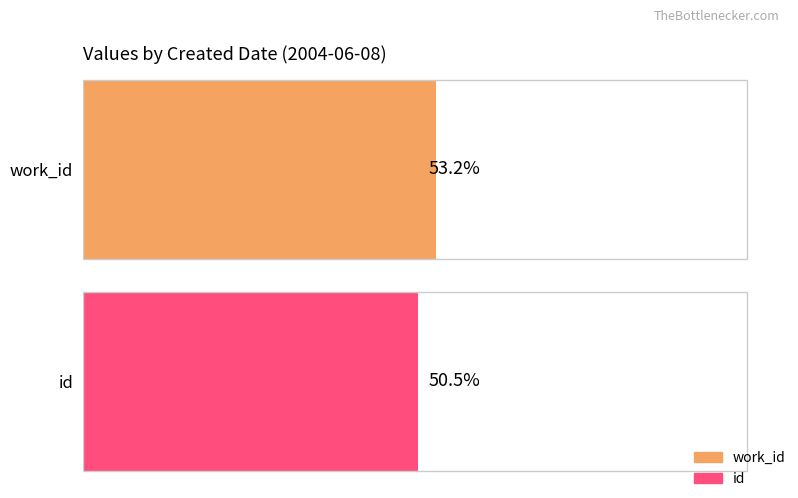

Is the value of id at 2004-06-08 greater than the value of work_id at 2006-01-18?

Yes